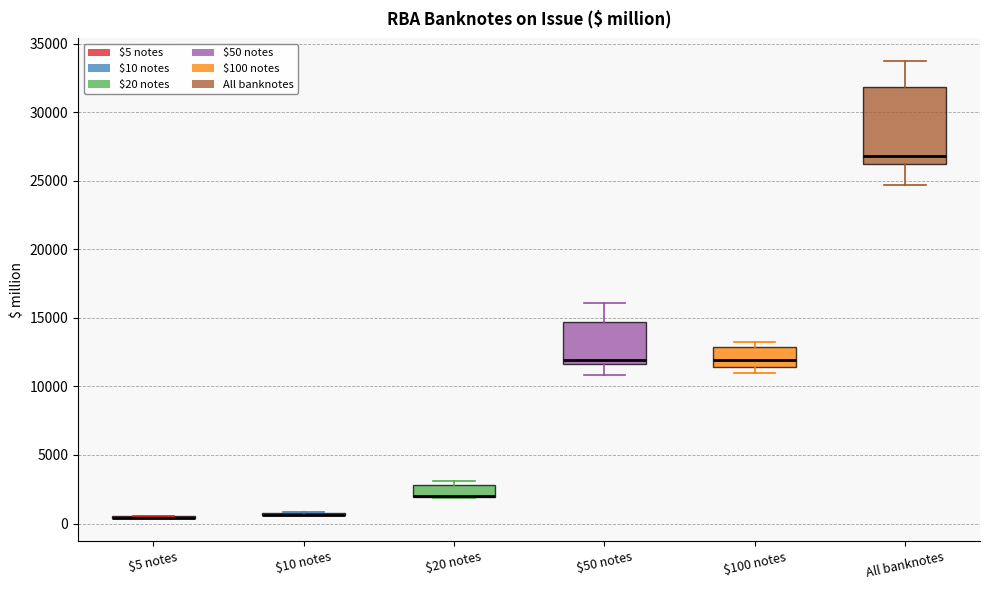

Where is the lower edge of the box for $100 notes on the y-axis? The values are not printed on the chart, so give them approximately, as read against the axis.

11500